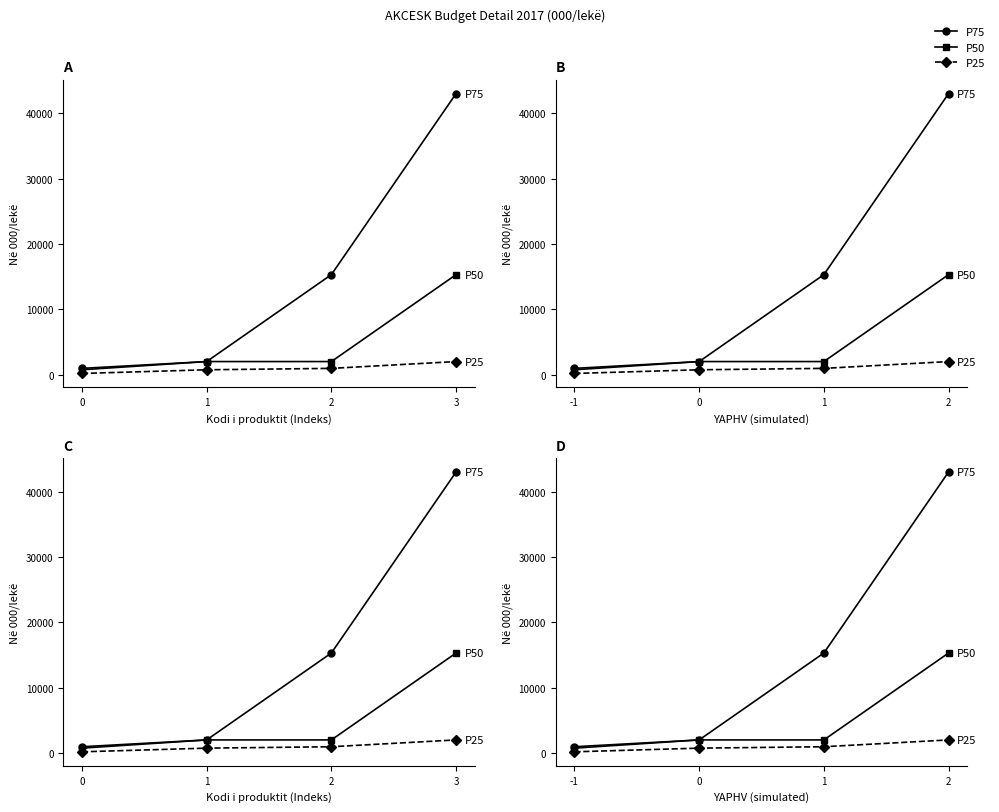

What is the average value of the P75 series?

15314.3